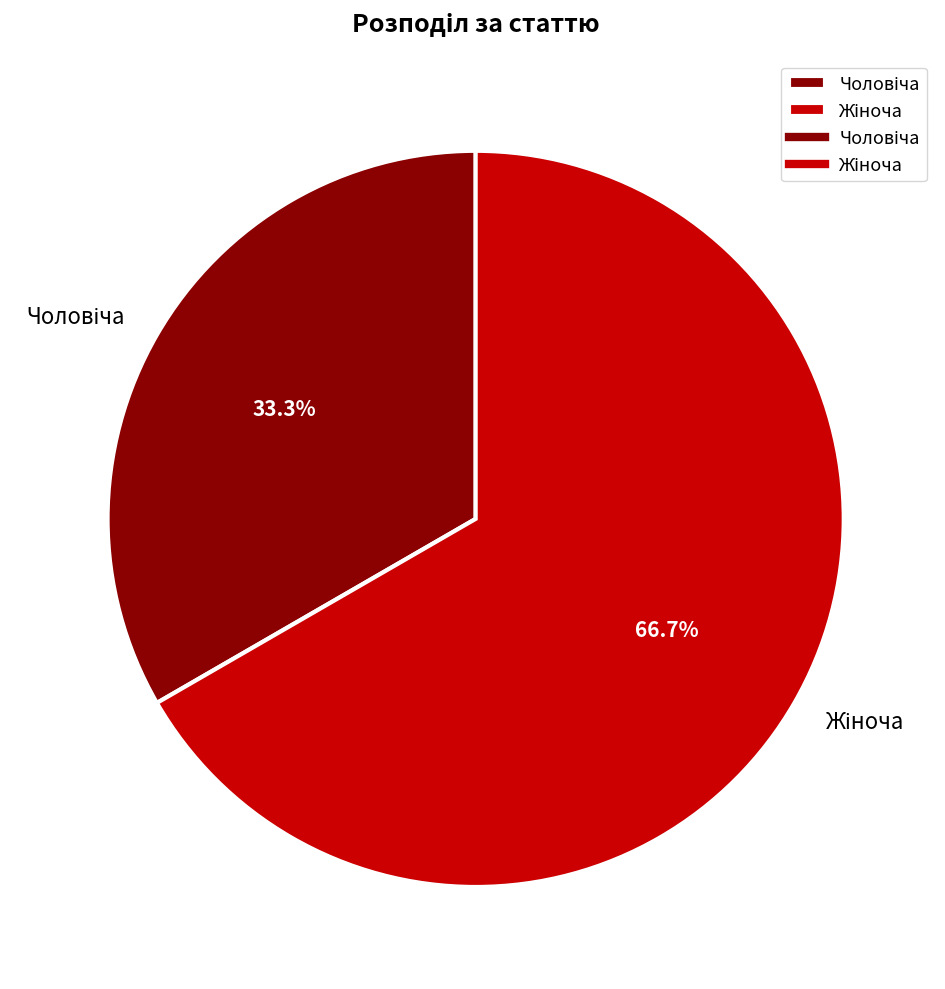

Does any single category account for the majority?

Yes